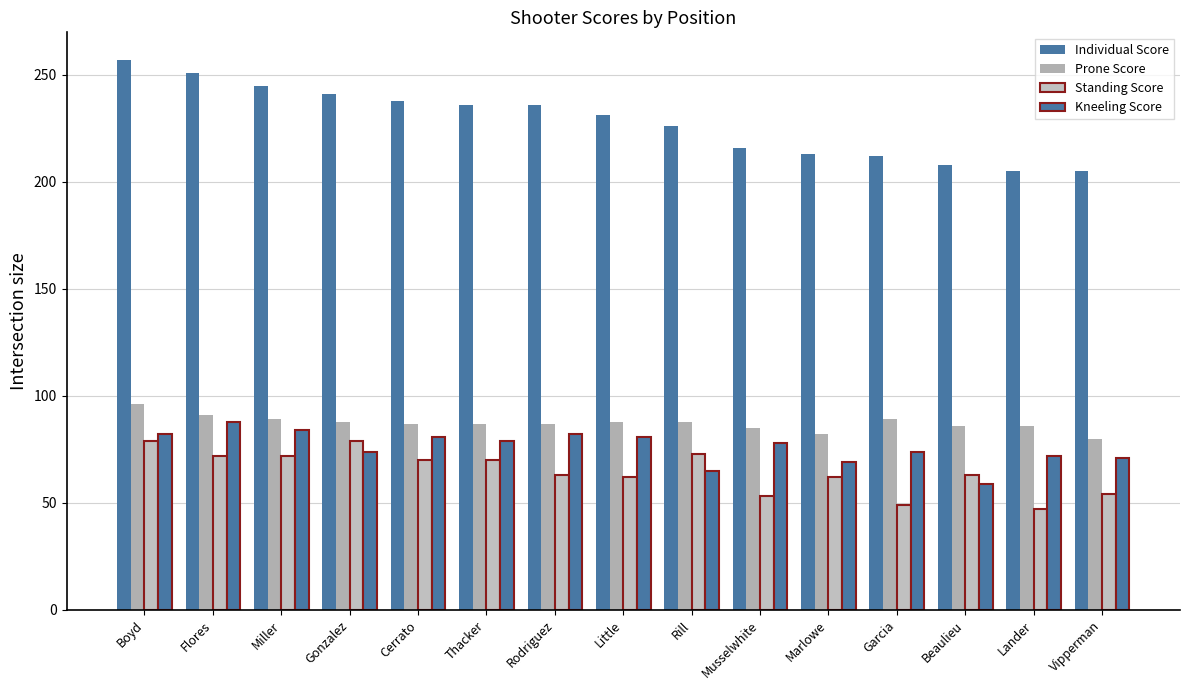

How many bars are there in each group?

4